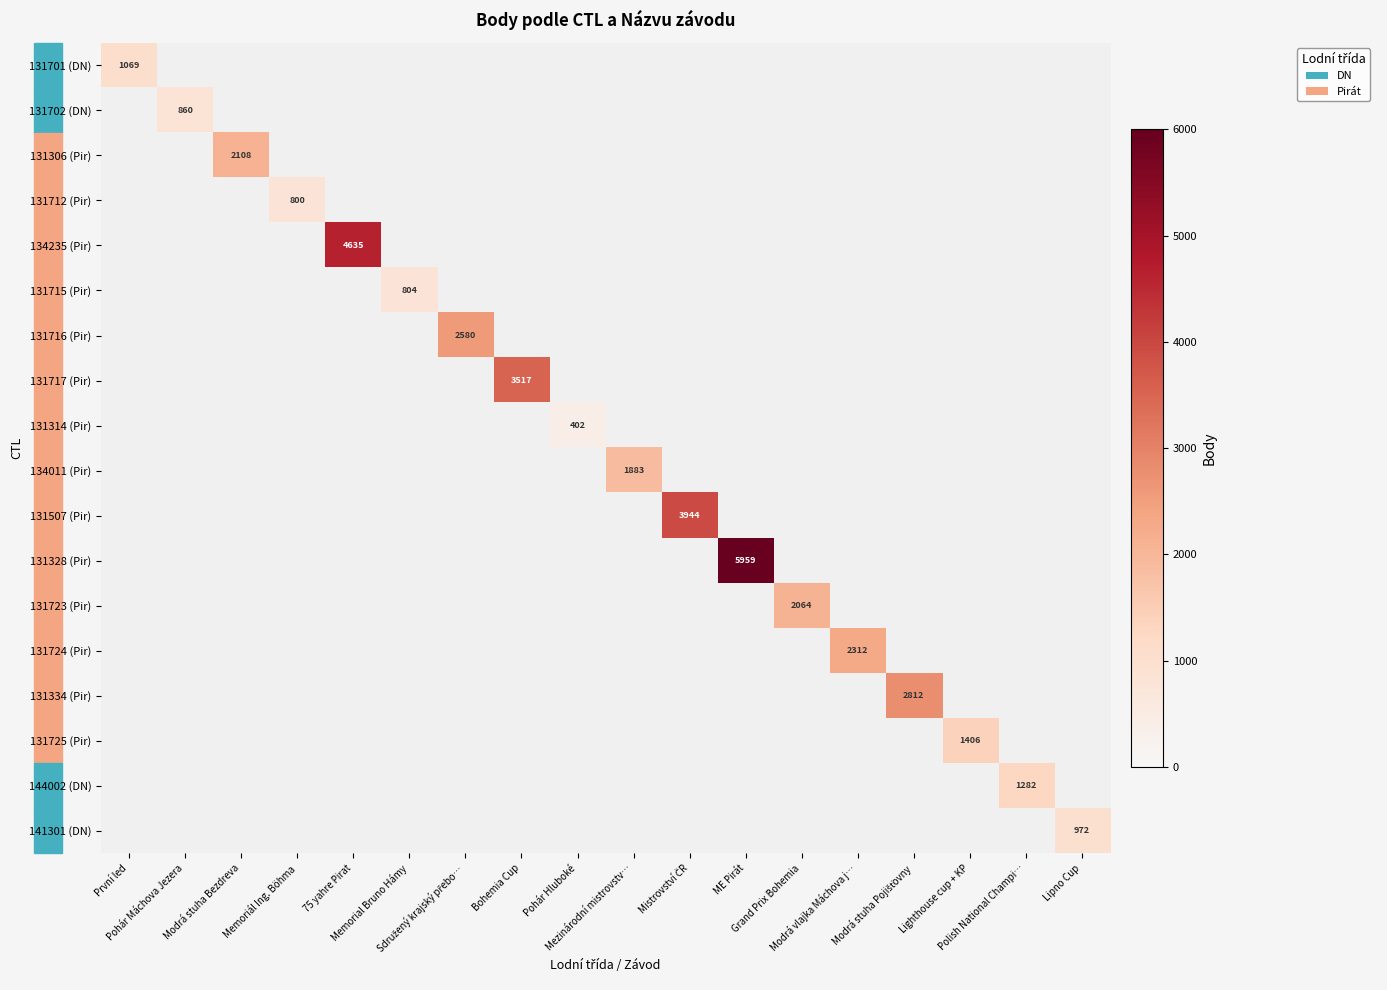

What is the total value across all series at Bohemia Cup?

3517